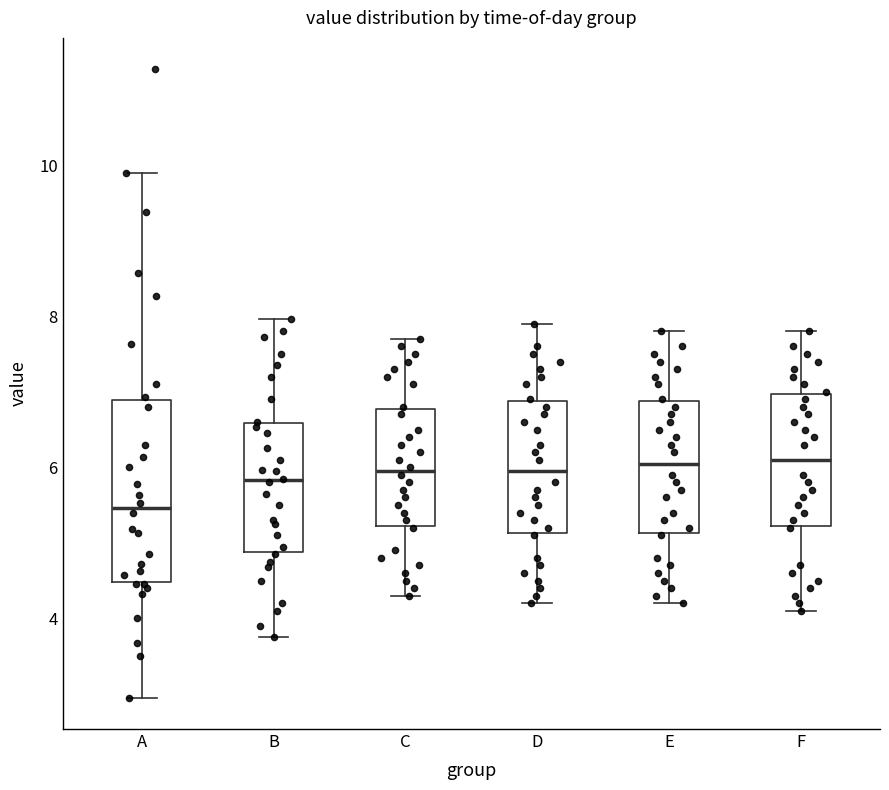

Where does the upper whisker of the box for E end on the y-axis? The values are not printed on the chart, so give them approximately, as read against the axis.

7.8